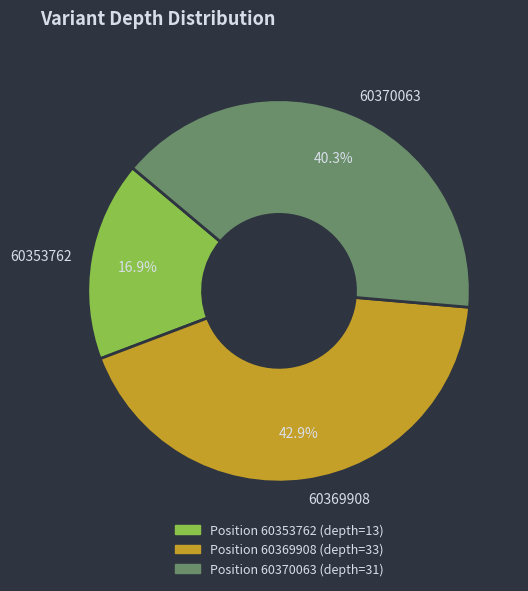

What is the largest slice in the pie chart?

60369908